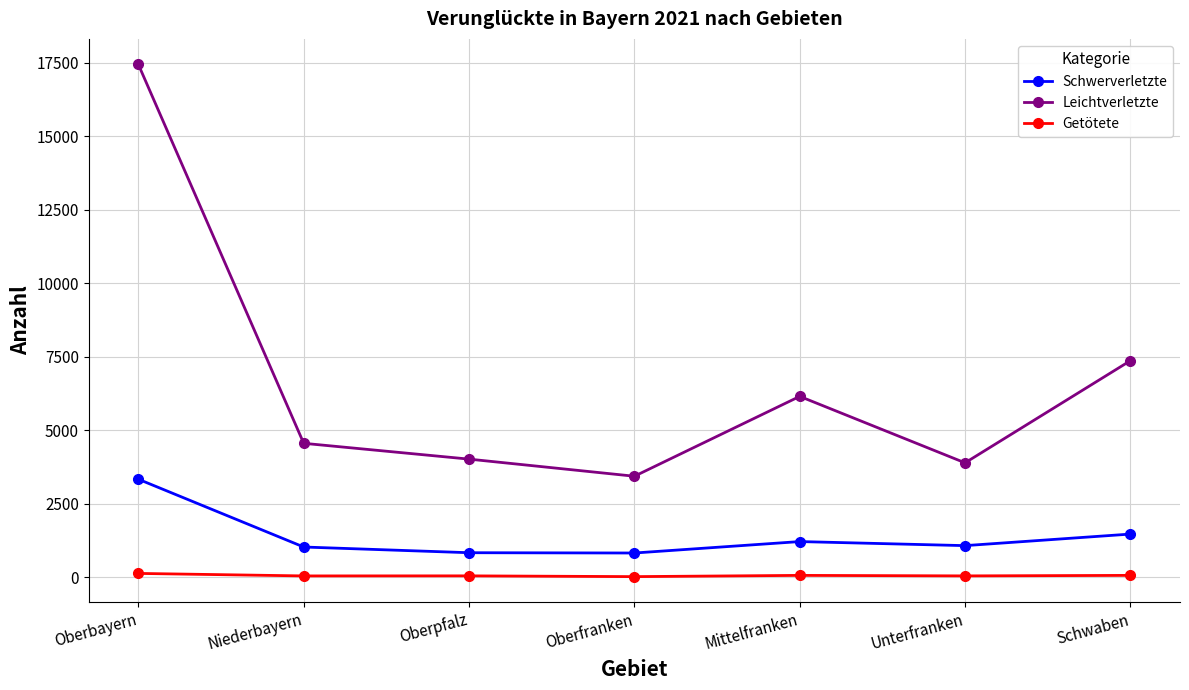

True or false: Schwerverletzte and Leichtverletzte intersect in this chart.

False